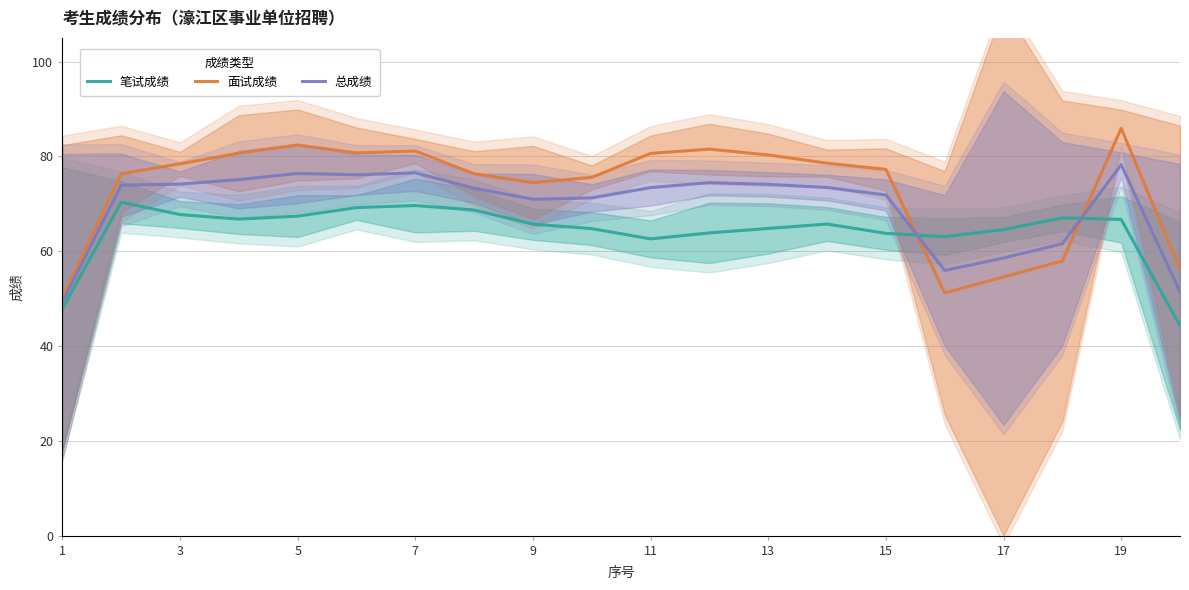

What are all the series names shown in the legend?

笔试成绩, 面试成绩, 总成绩